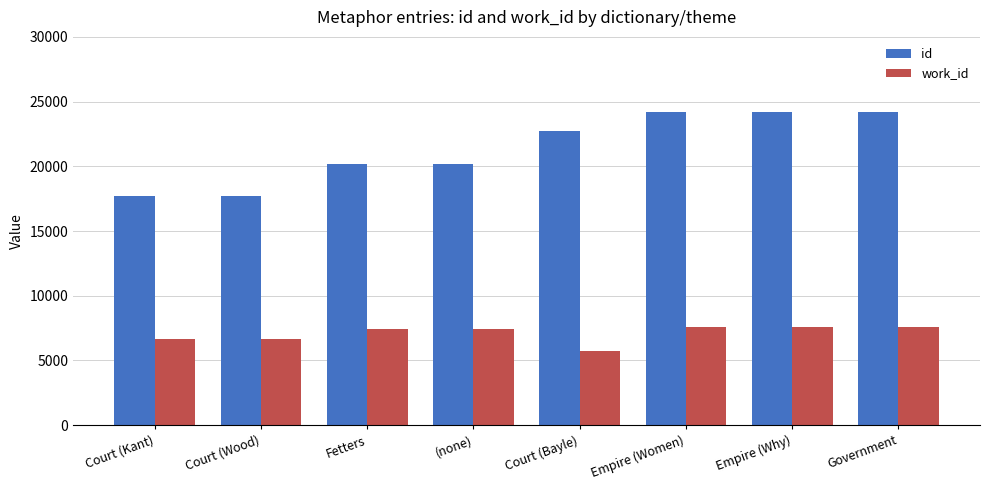

Is the value of id at Court (Bayle) greater than the value of work_id at Empire (Women)?

Yes